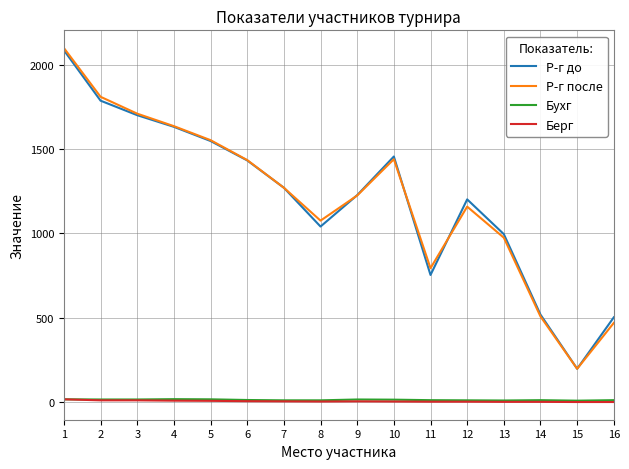

Where is Р-г до nearest to the value 1141?

12